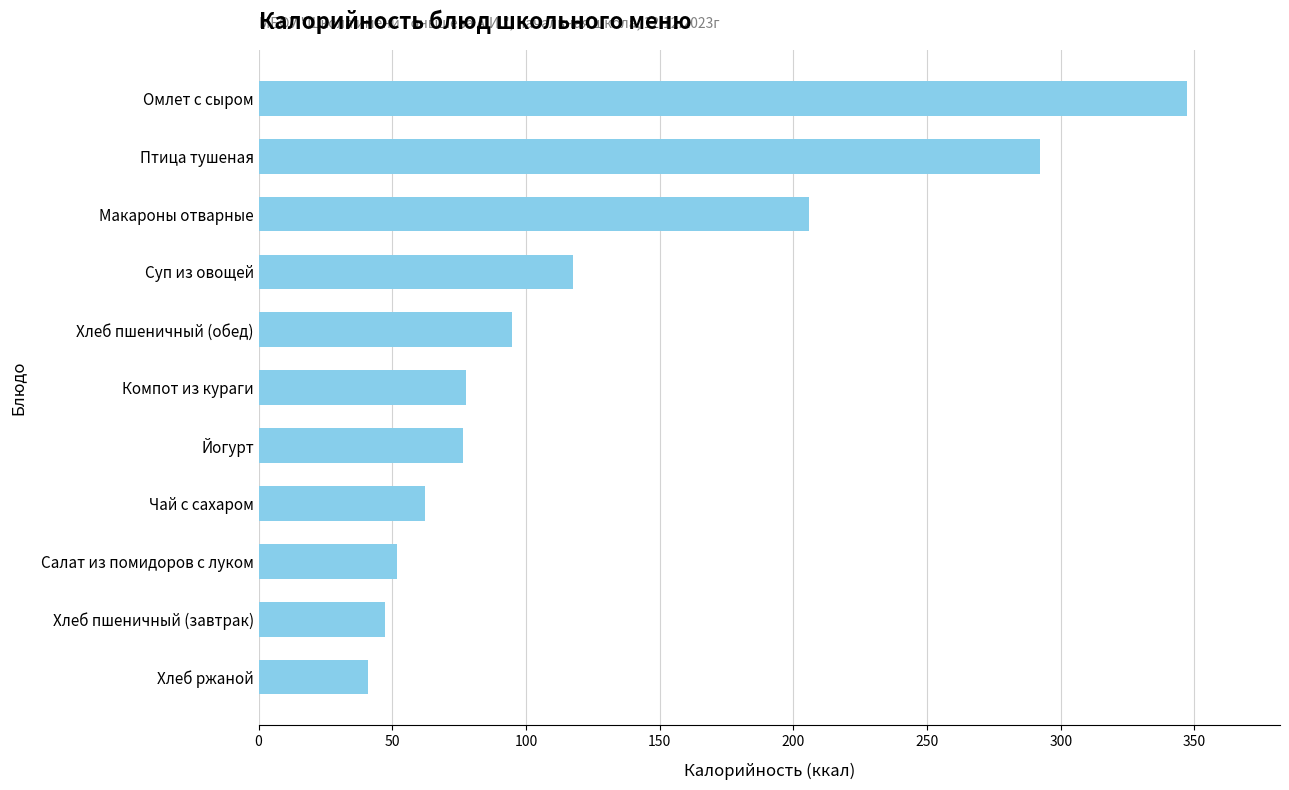

Is it true that the value at Суп из овощей is 183.1?

False